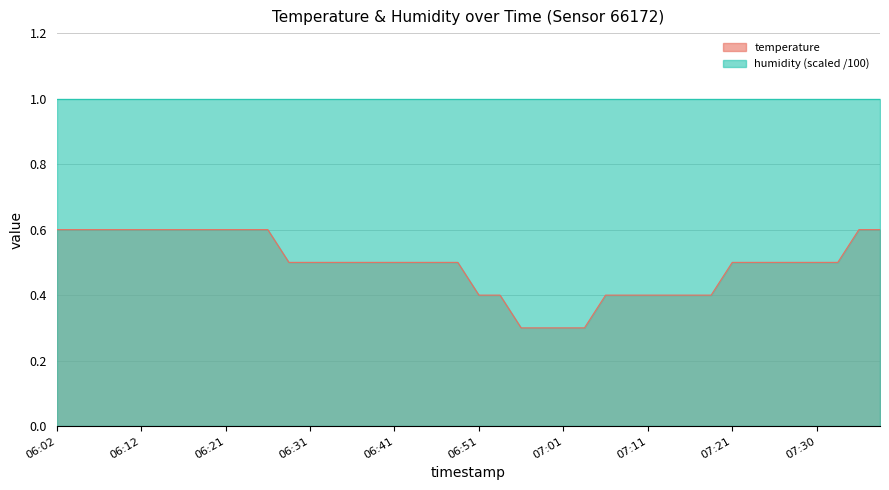

True or false: the data shows 0.6 at 06:26.

True